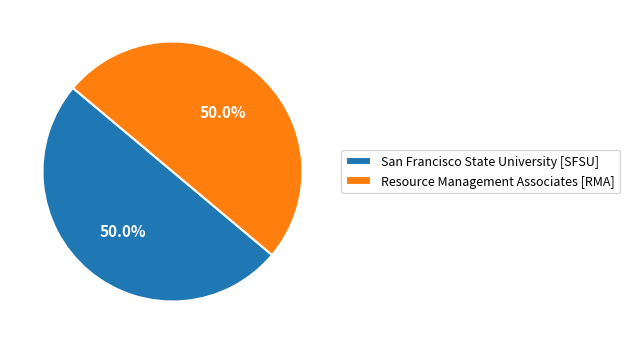

What percentage is the San Francisco State University [SFSU] slice, to the nearest percent?

50%